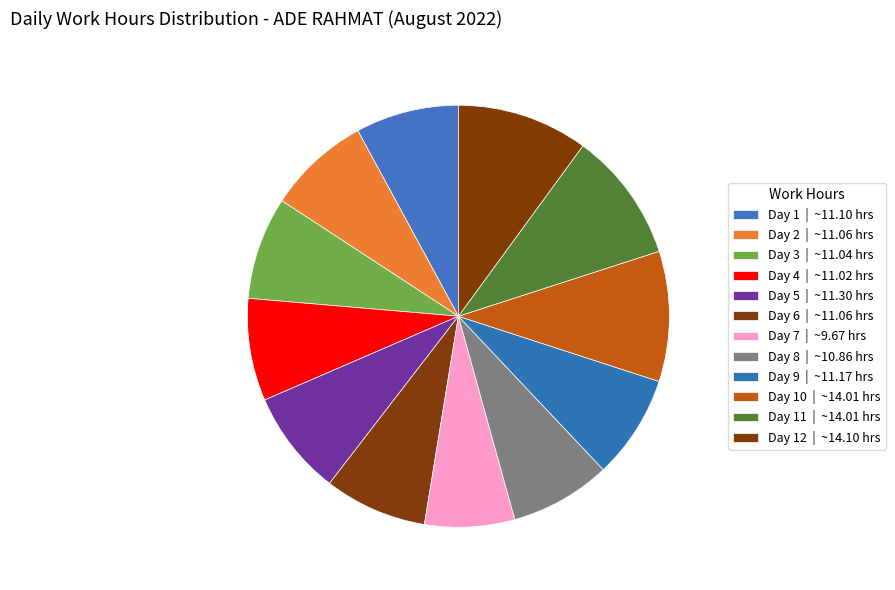

What is the largest slice in the pie chart?

Day 12